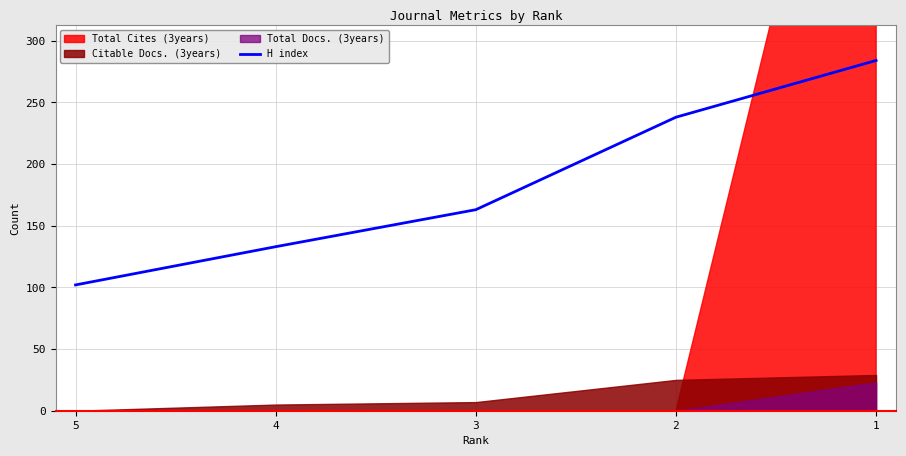

List the labels in order of H index value, largest first.

1, 2, 3, 4, 5